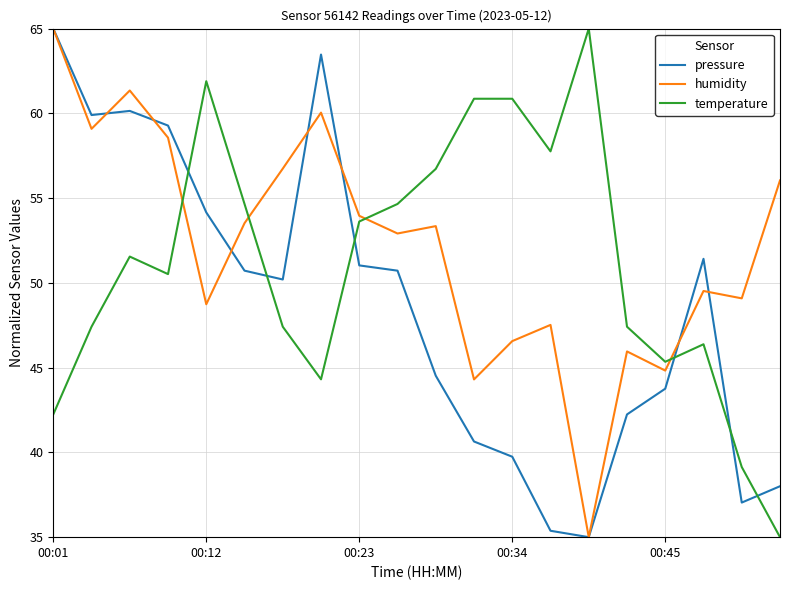

How many intersections are there between temperature and pressure?

6